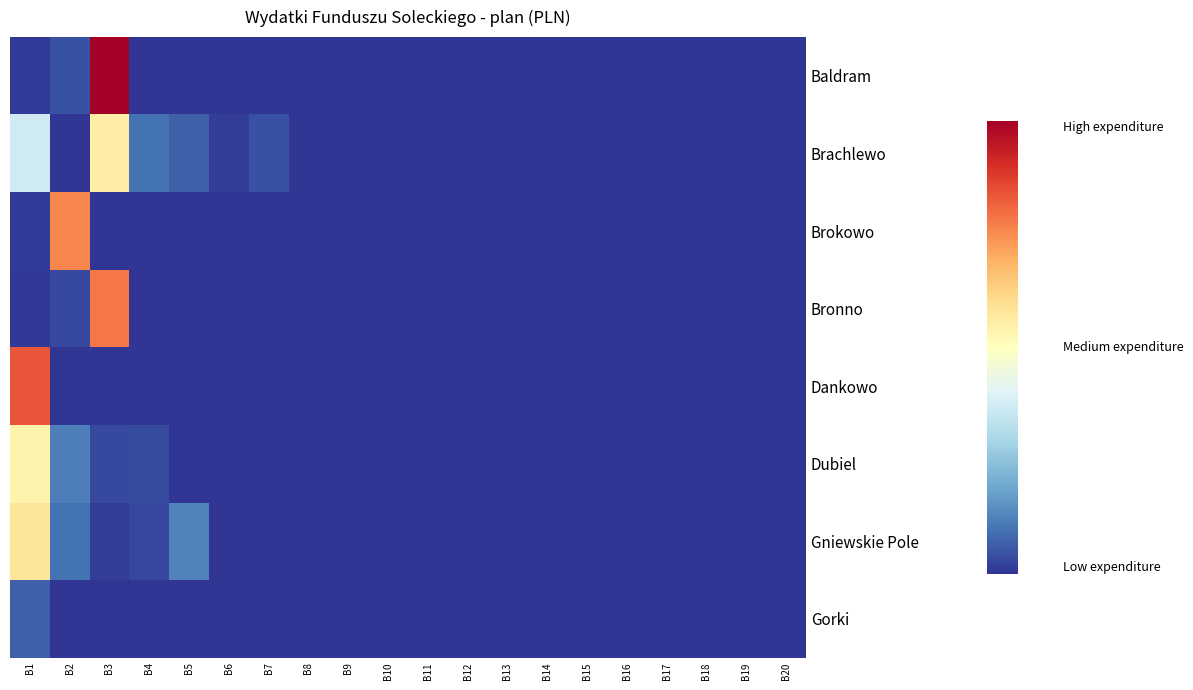

Count the number of data series in this chart.

8